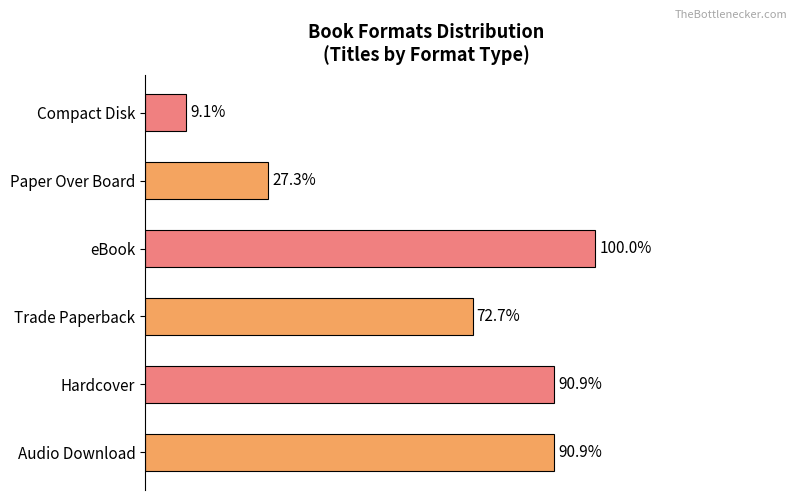

Does the chart contain any negative values?

No